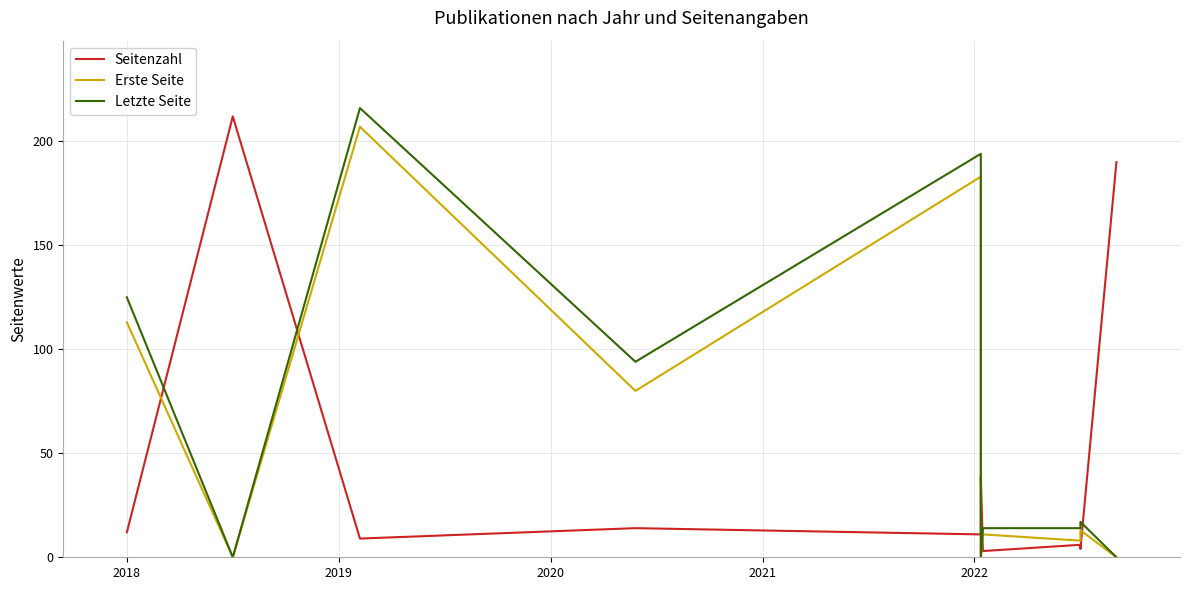

Is the value of Seitenzahl at 2017 greater than the value of Letzte Seite at 2020?

No